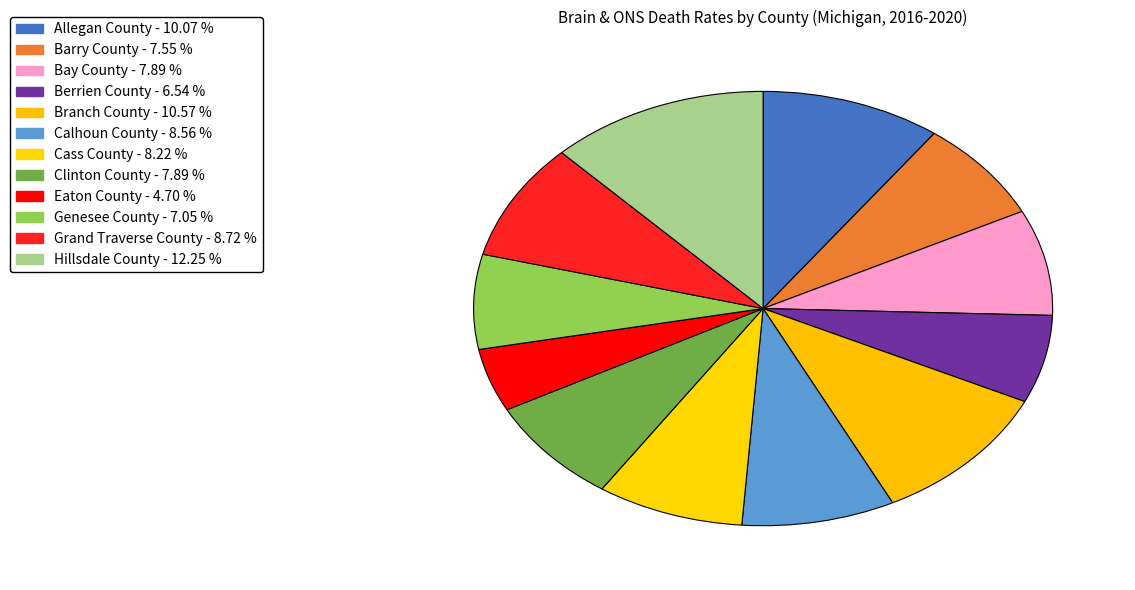

Is there any slice that represents more than half of the pie?

No